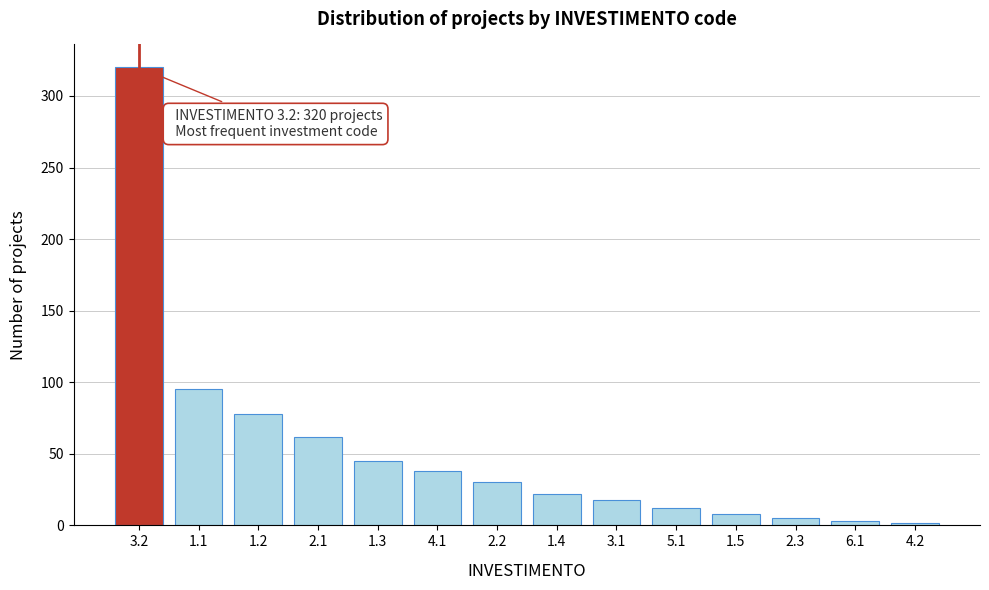

What is the difference between the maximum and minimum values?

318